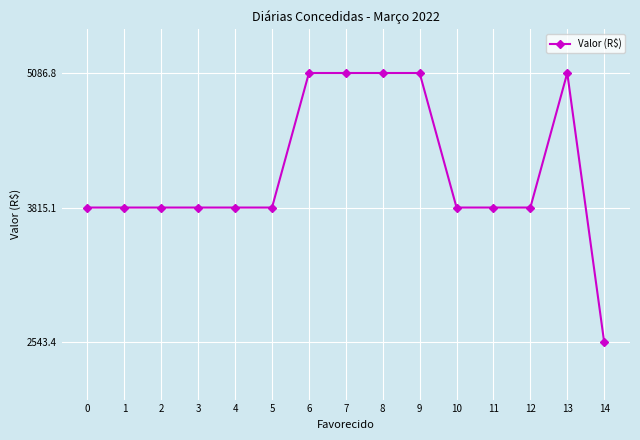

Which category has the lowest value across all series?

14